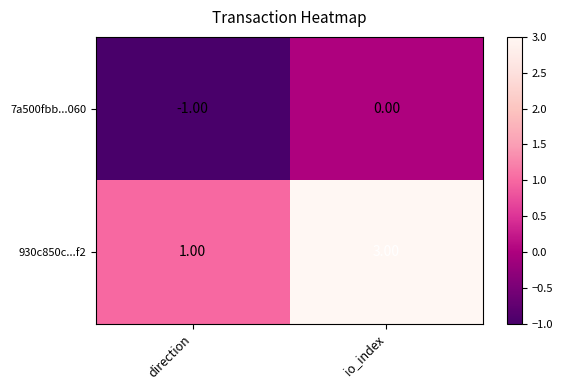

Between direction and io_index, which series saw the biggest shift?

930c850c...f2